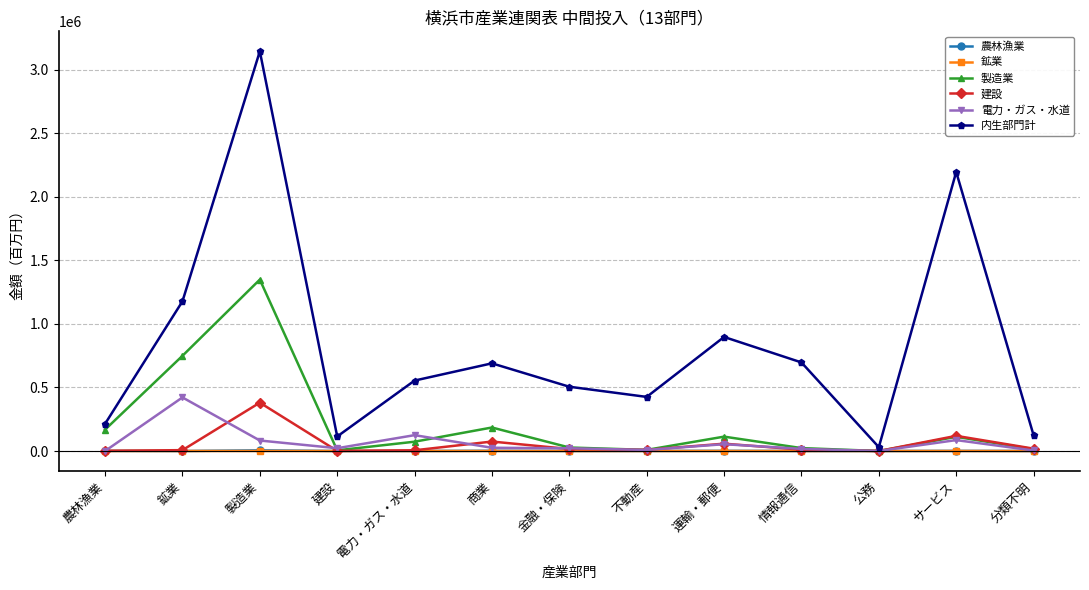

Is it true that 鉱業 equals 0 at 鉱業?

True